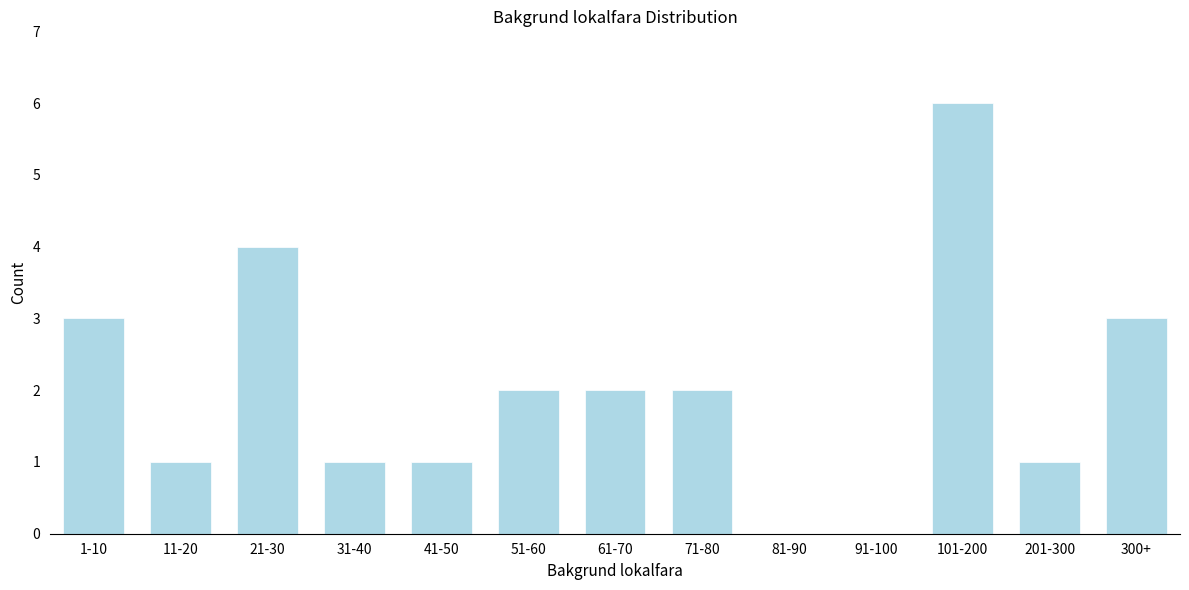

What is the sum of all values?

26